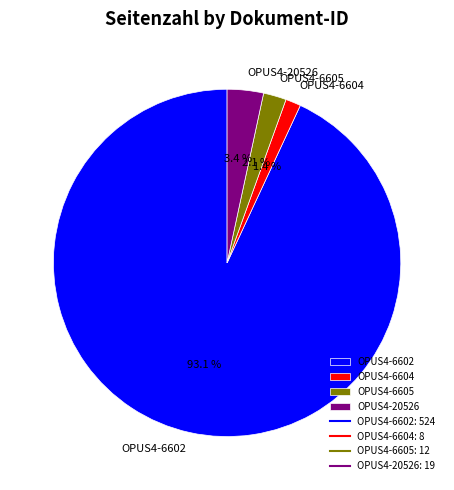

What percentage is the OPUS4-6602 slice, to the nearest percent?

93%